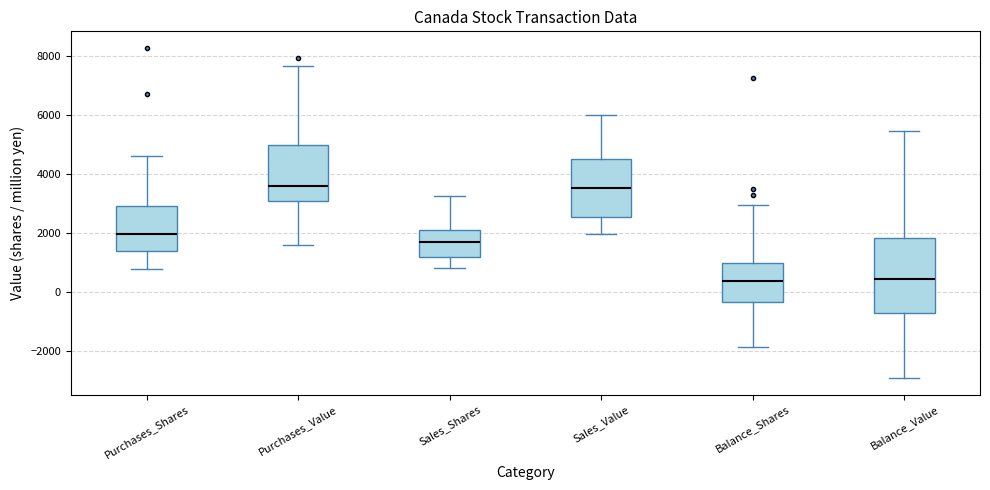

Reading left to right, read every box against the y-axis: the position of its median line, the range the box covers, and the ends of its whiskers. The values are not printed on the chart, so give them approximately, as read against the axis.

Purchases_Shares: median 2000, box 1400 to 3000, whiskers 800 to 4600
Purchases_Value: median 3600, box 3000 to 5000, whiskers 1600 to 7600
Sales_Shares: median 1800, box 1200 to 2200, whiskers 800 to 3200
Sales_Value: median 3600, box 2600 to 4600, whiskers 2000 to 6000
Balance_Shares: median 400, box -400 to 1000, whiskers -1800 to 3000
Balance_Value: median 400, box -800 to 1800, whiskers -3000 to 5400